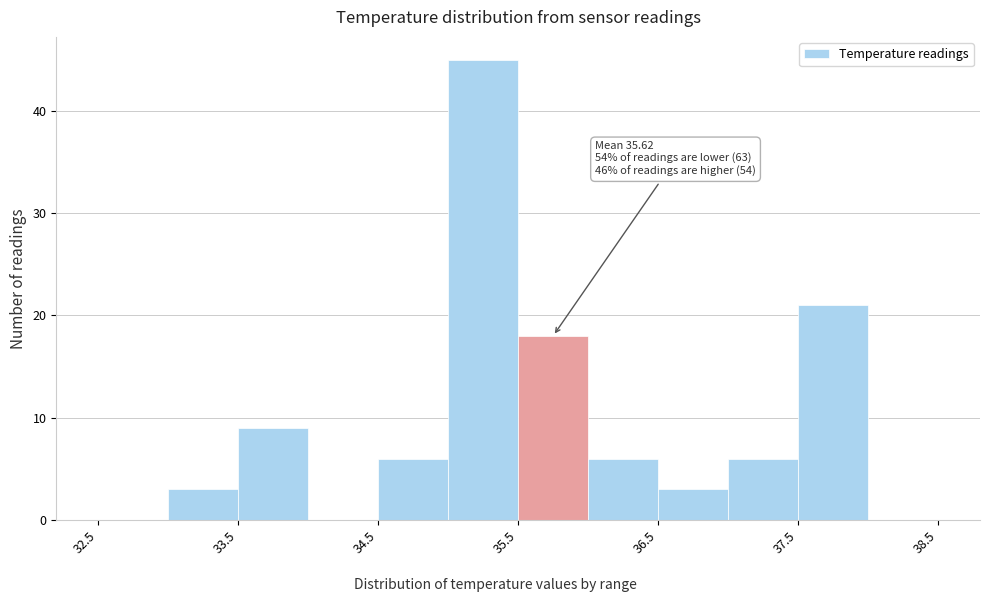

Over which range of the x-axis is the bar tallest?

35.0 to 35.5